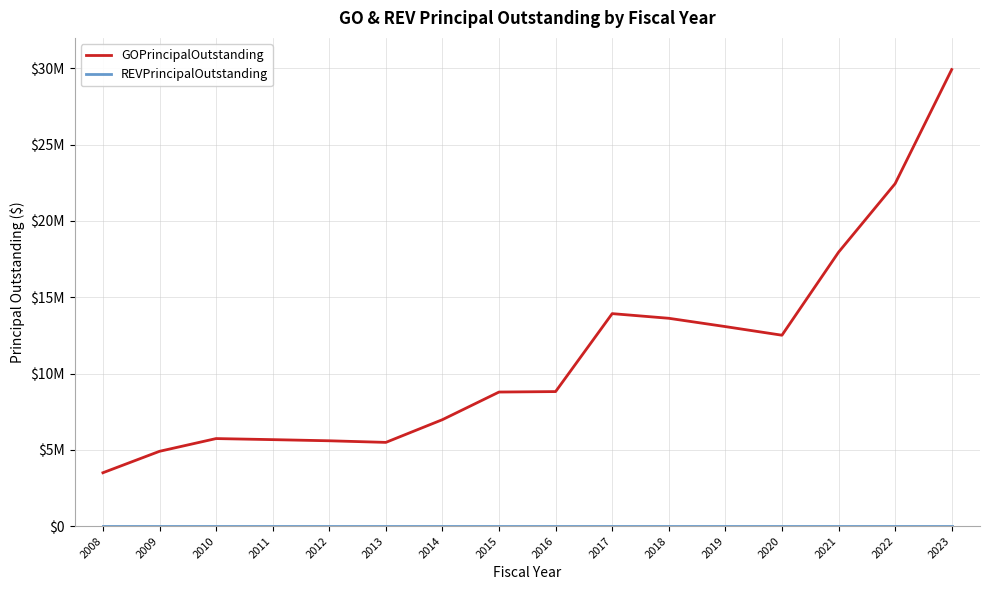

Does the chart display data point markers on the line(s)?

No